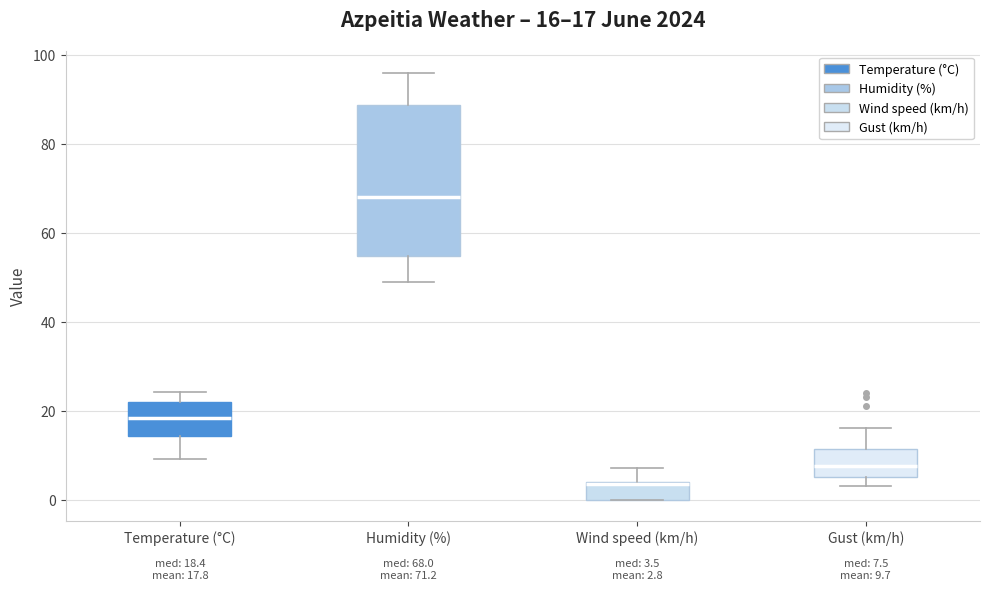

Which box is the tallest, from its lower edge to its upper edge?

Humidity (%)